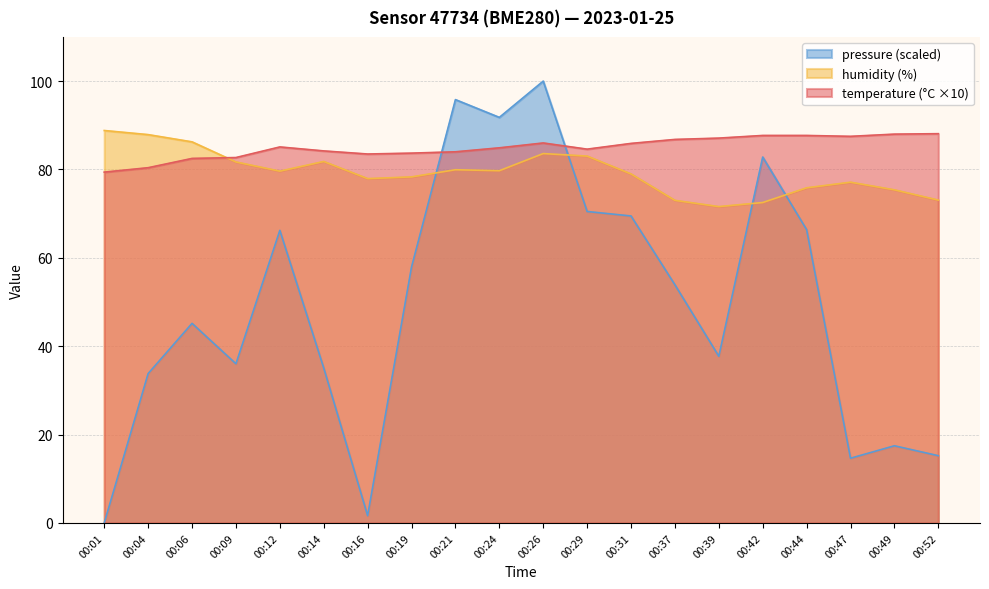

Which series has the largest total across all categories?

temperature (°C ×10)